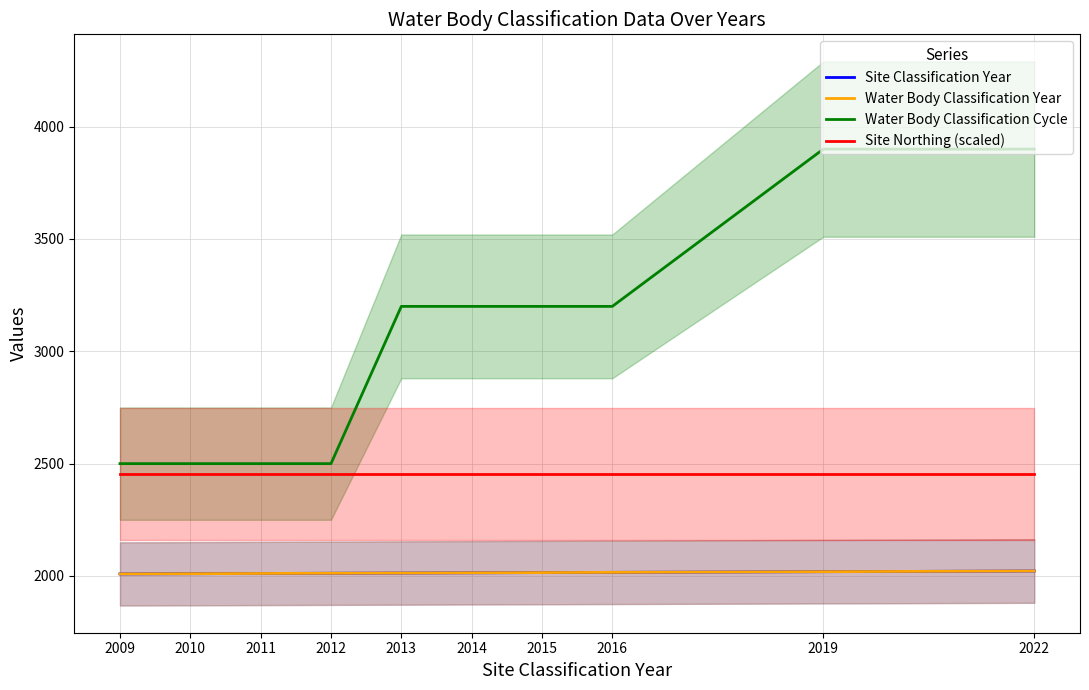

Count the number of categories in the chart.

10